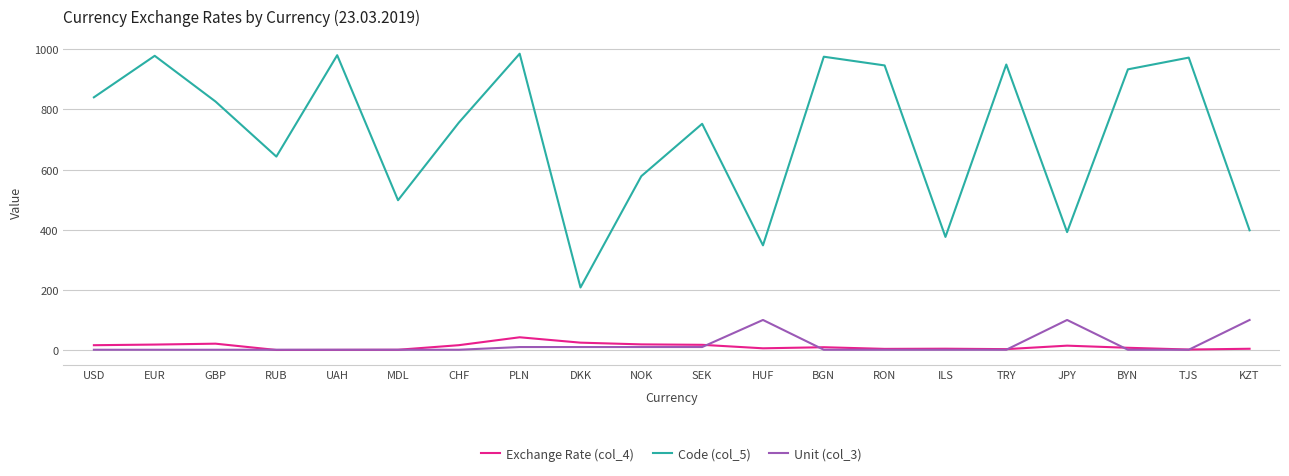

True or false: Code (col_5) and Unit (col_3) cross at least once.

False